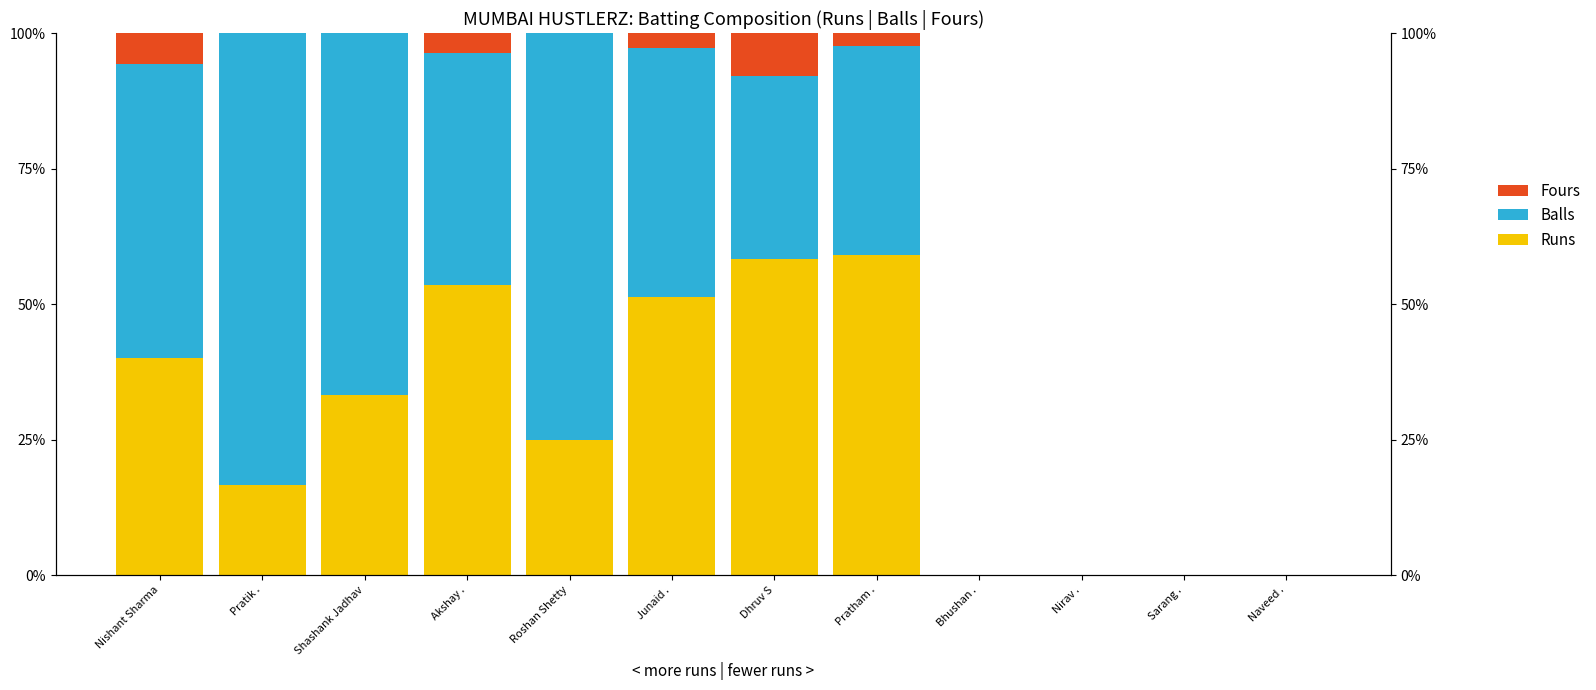

What is the maximum value shown in the chart?

83.3